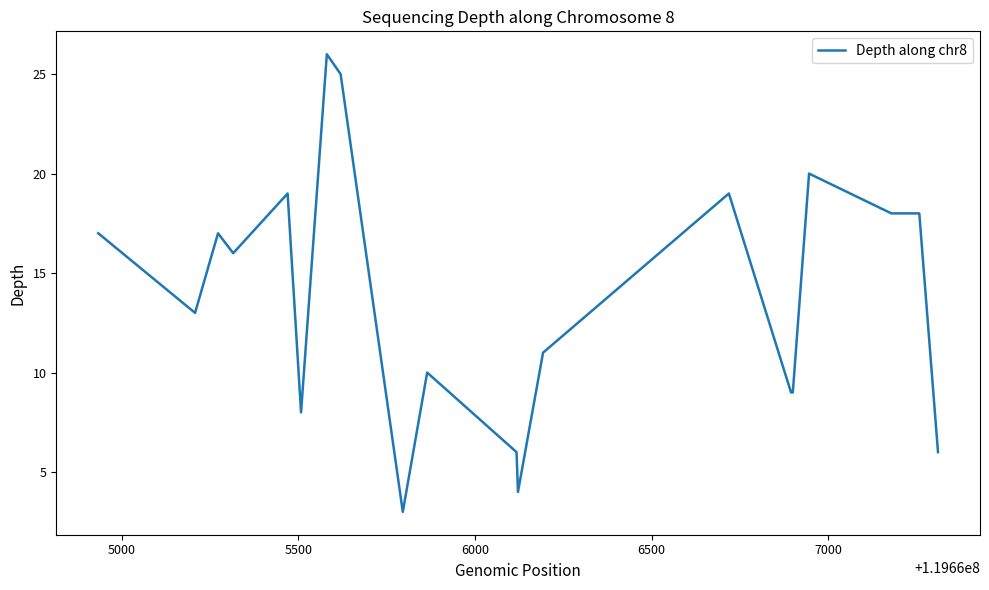

What is the difference between the maximum and minimum values?

23